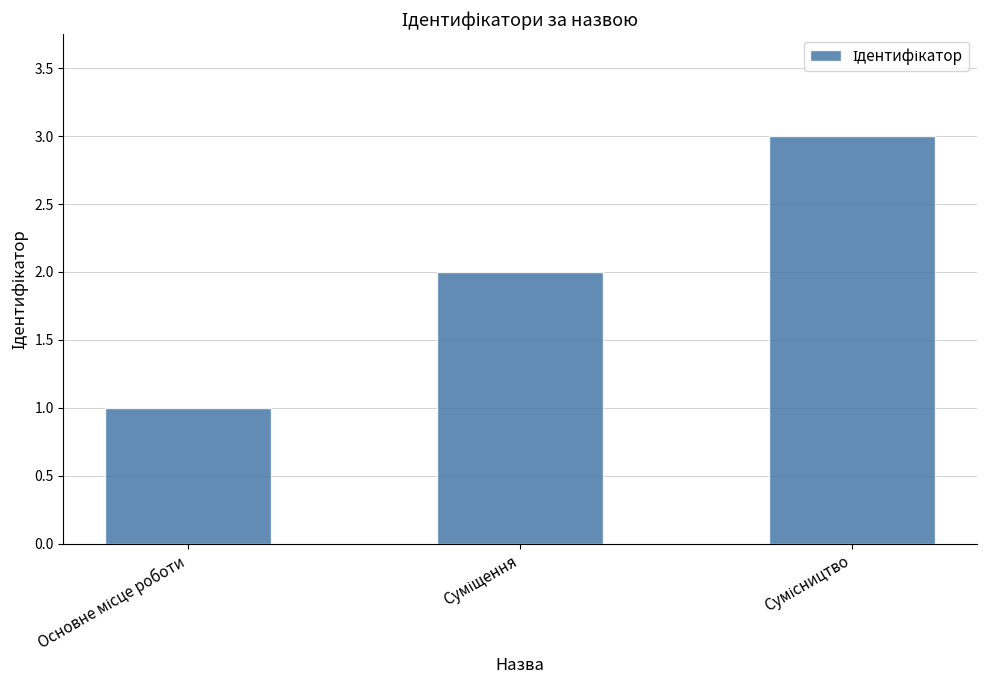

What is the greatest value displayed?

3